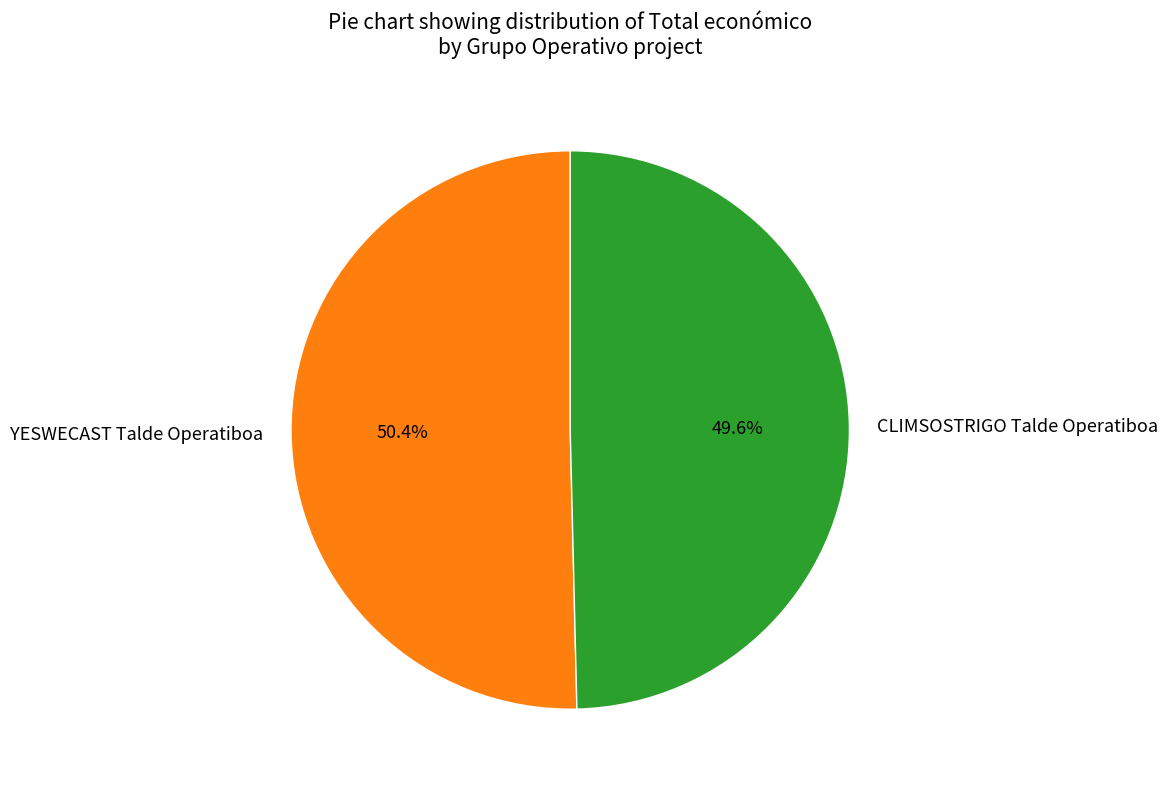

True or false: CLIMSOSTRIGO Talde Operatiboa accounts for 59% of the total.

False